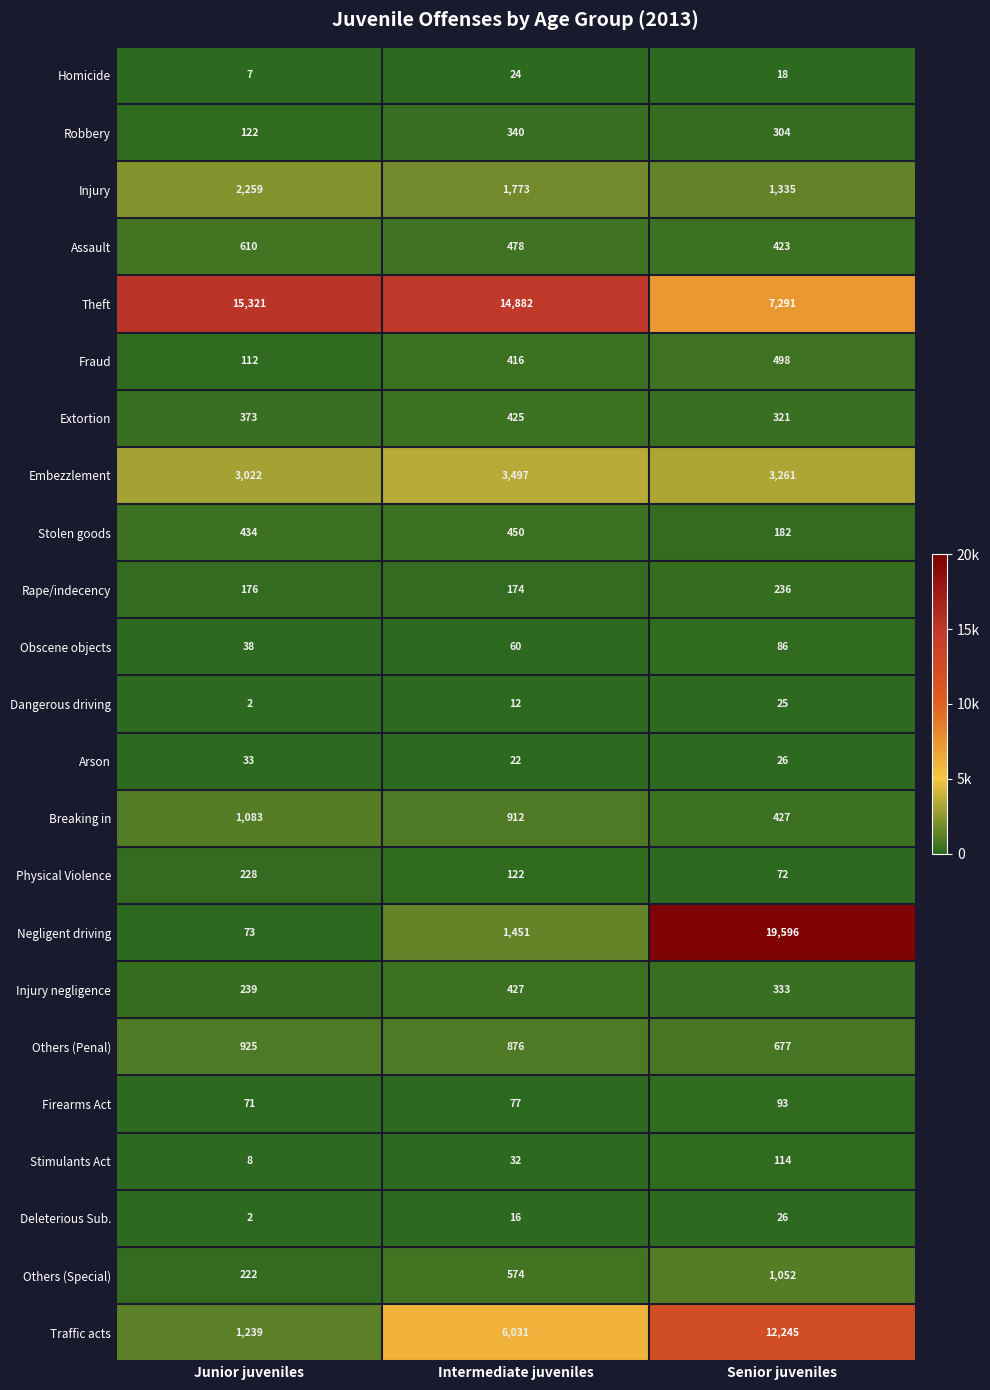

True or false: Deleterious Sub. has a value of 1 at Junior juveniles.

False